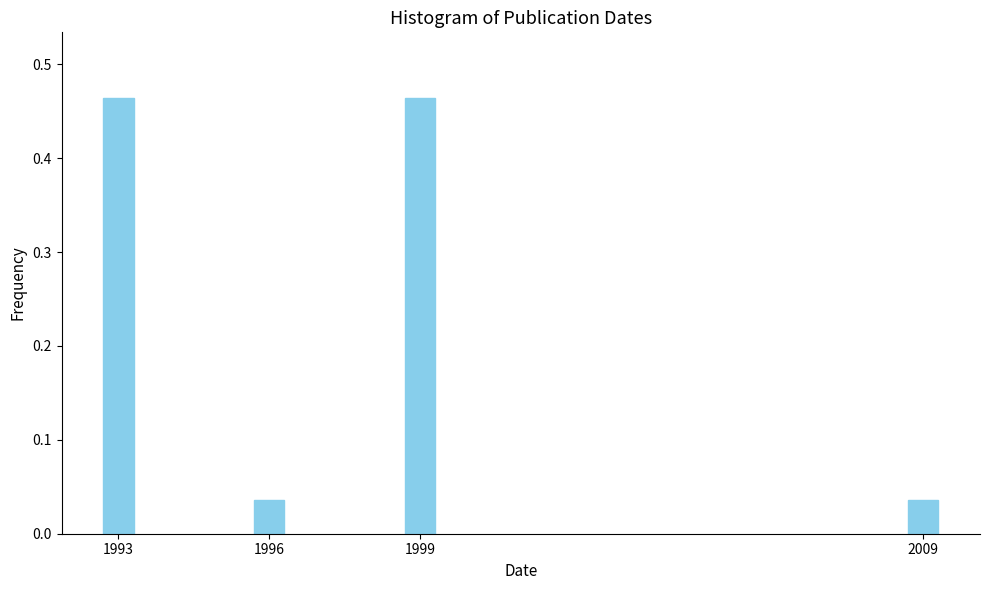

What is the difference between the values at 1999 and 2009?

0.4